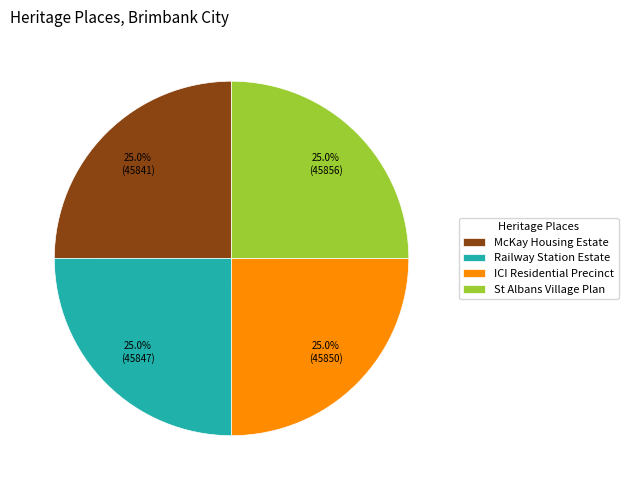

How many segments does this pie chart have?

4